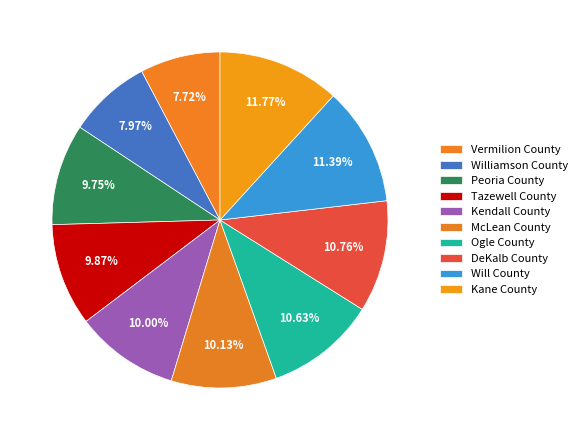

Between Tazewell County and Kendall County, which is larger?

Kendall County